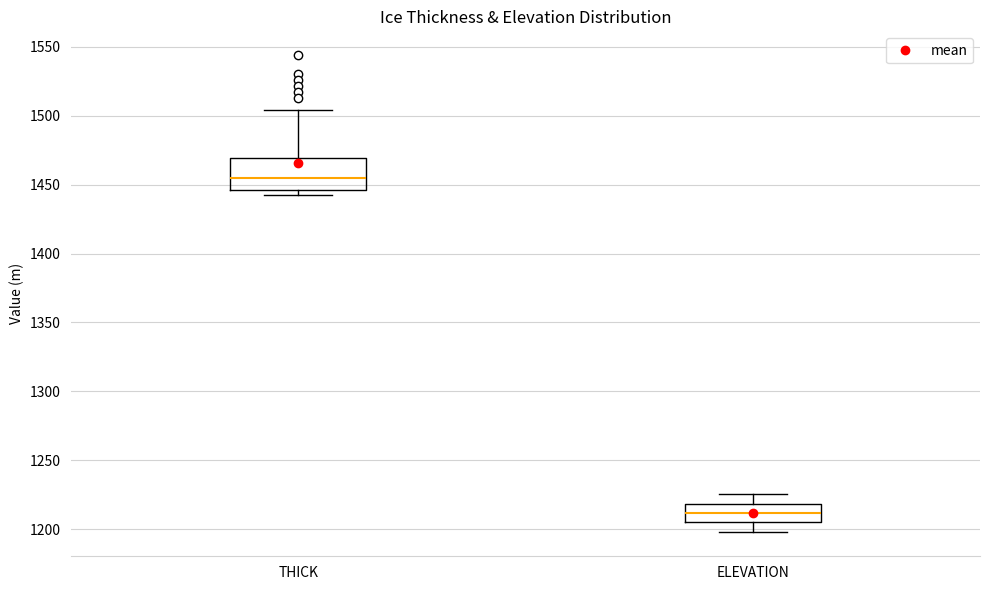

Reading left to right, read every box against the y-axis: the position of its median line, the range the box covers, and the ends of its whiskers. The values are not printed on the chart, so give them approximately, as read against the axis.

THICK: median 1455, box 1445 to 1470, whiskers 1440 to 1505
ELEVATION: median 1210, box 1205 to 1220, whiskers 1200 to 1225